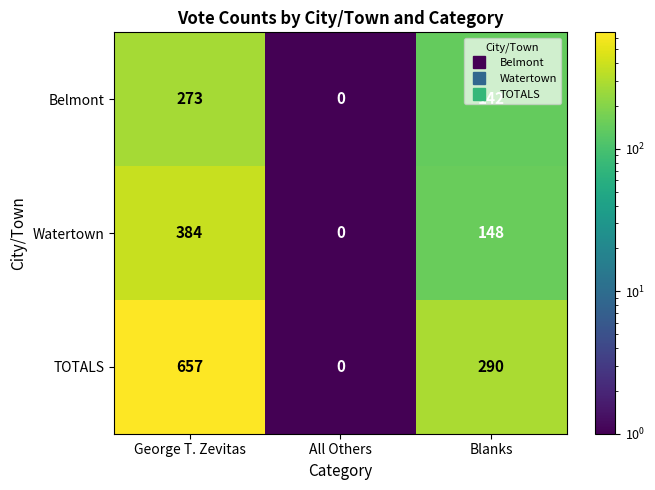

Rank the series by their average value, from lowest to highest.

Belmont, Watertown, TOTALS